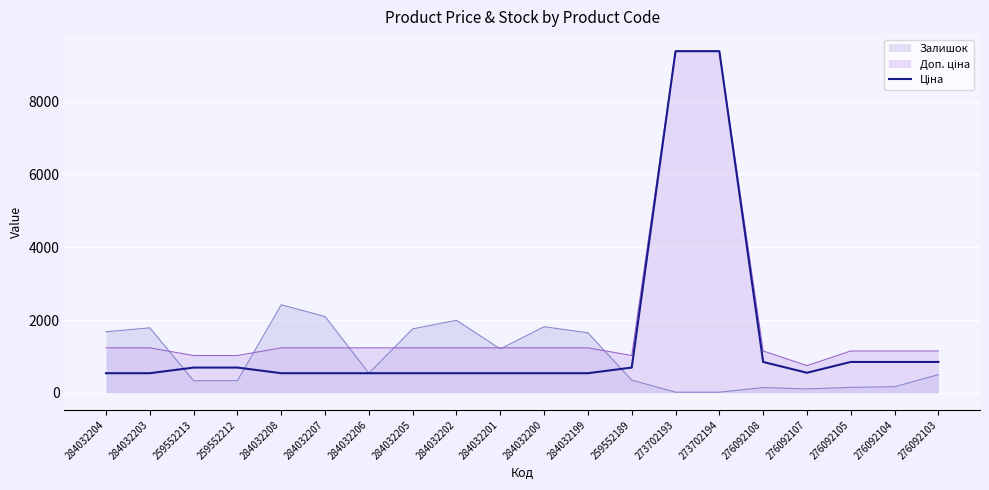

What is the sum of all values?

30184.3